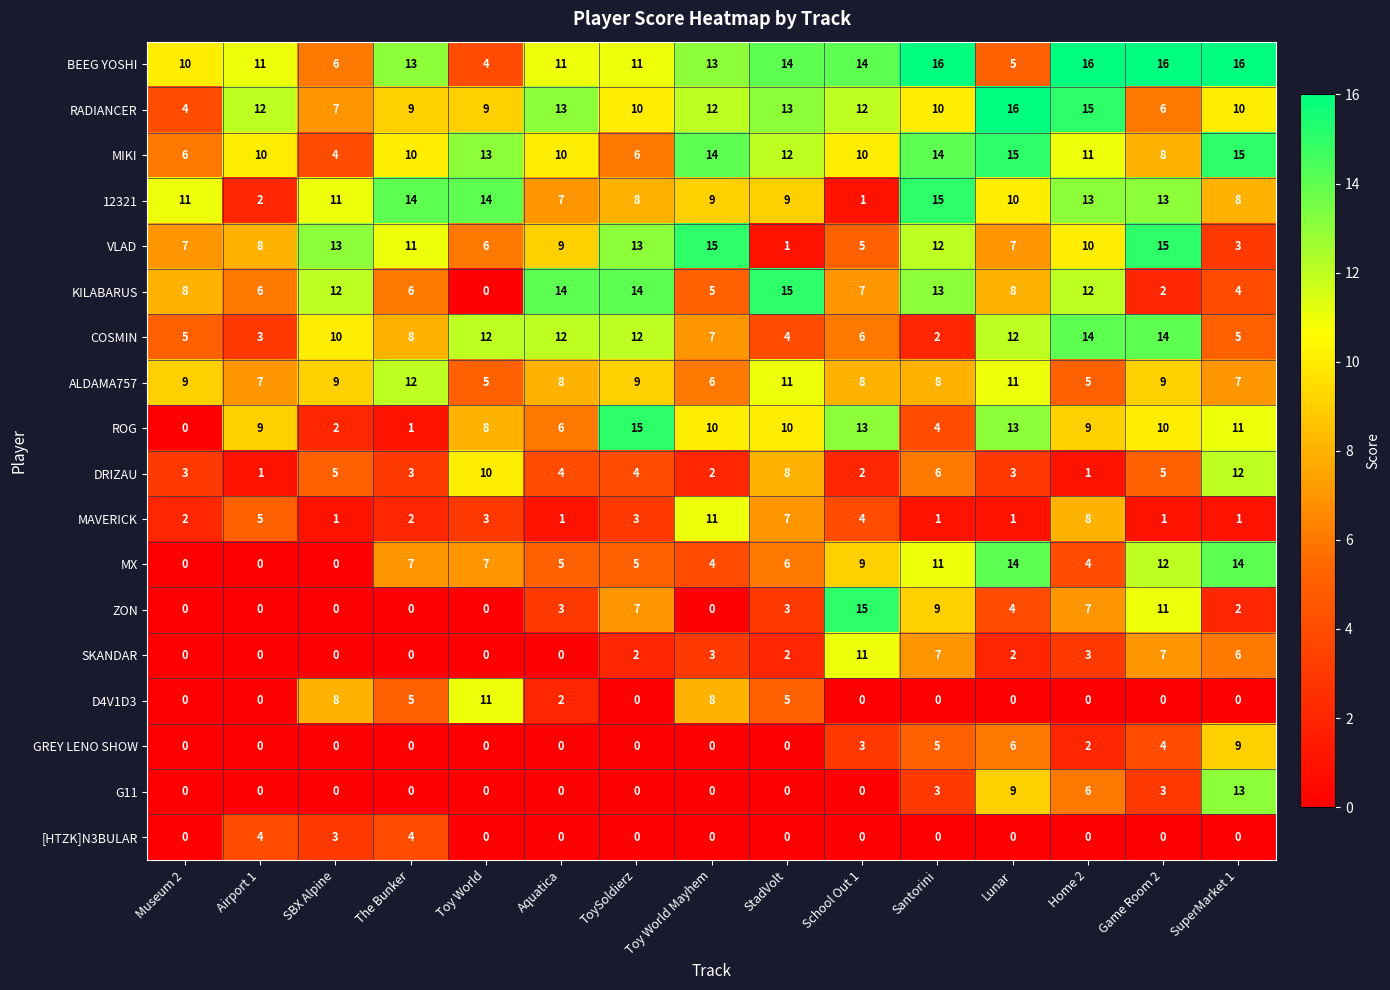

At which label is SKANDAR closest to 5?

SuperMarket 1